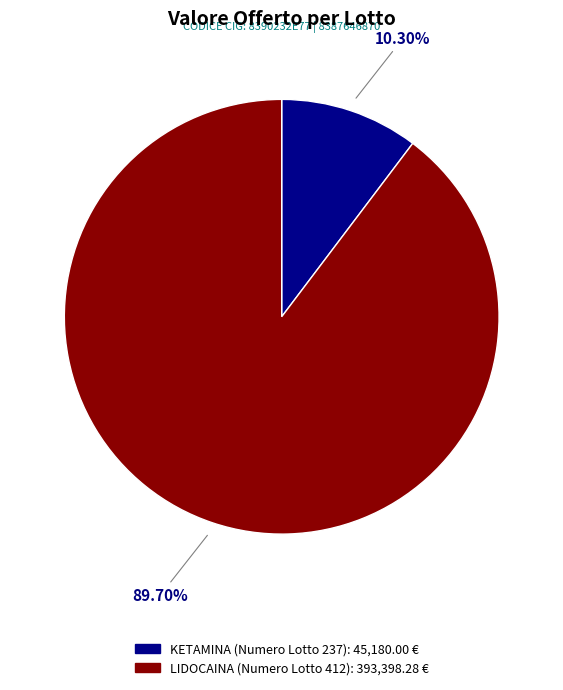

True or false: LIDOCAINA (Numero Lotto 412) accounts for 99% of the total.

False